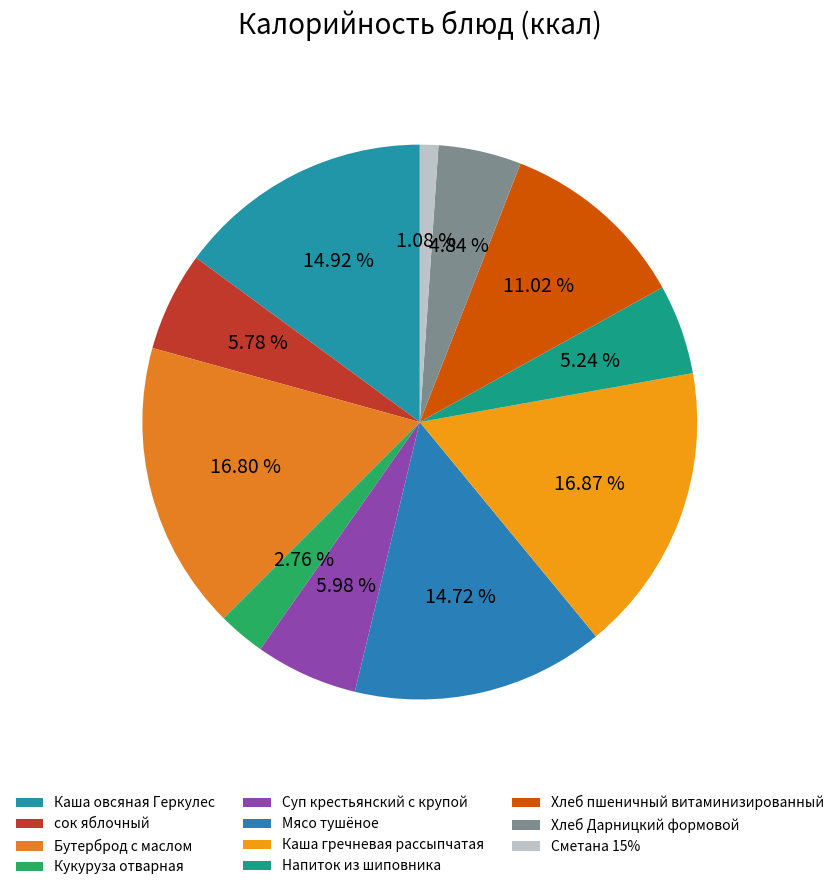

What percentage do Бутерброд с маслом and сок яблочный together represent?

22.6%